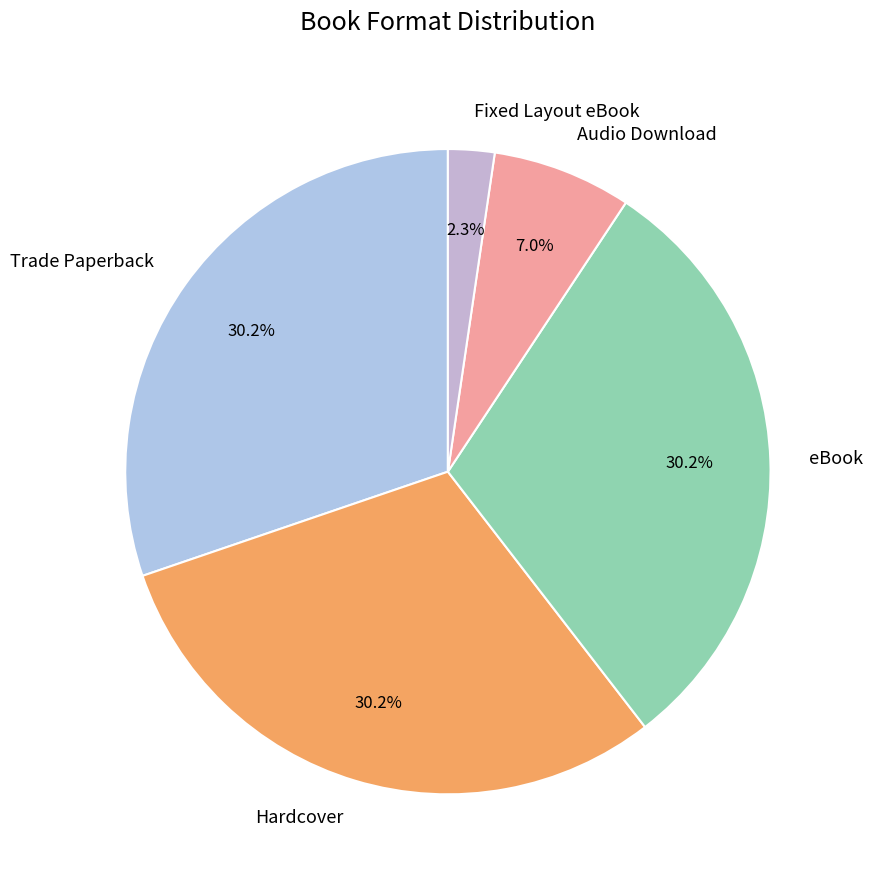

To the nearest percent, what portion does eBook represent?

30%